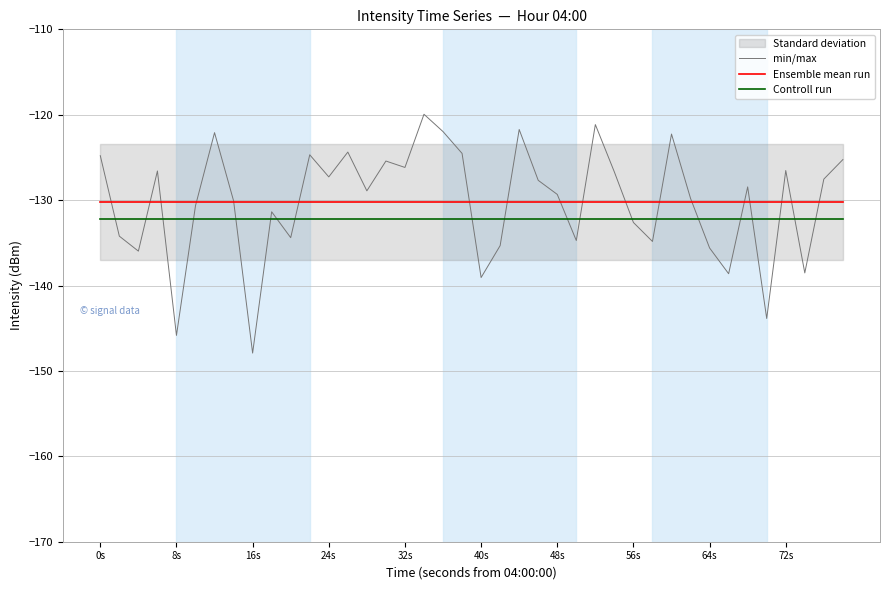

The value of Controll run at 24s is -49.4. True or false?

False